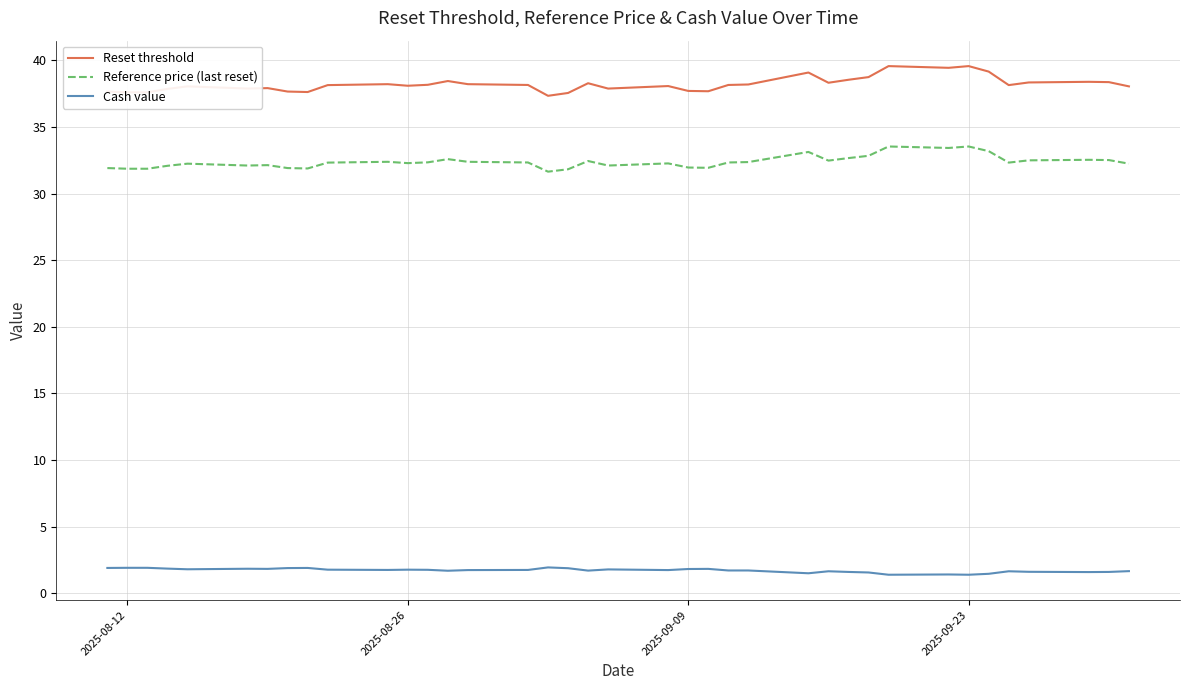

True or false: Reset threshold and Cash value intersect in this chart.

False